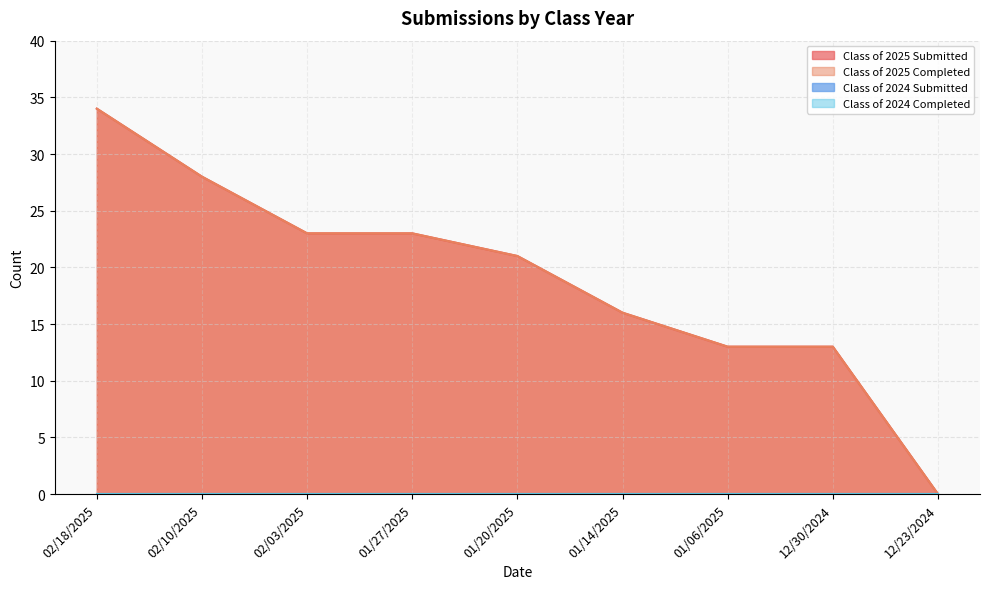

What is the sum of the Class of 2025 Completed values at 02/10/2025 and 02/03/2025?

51